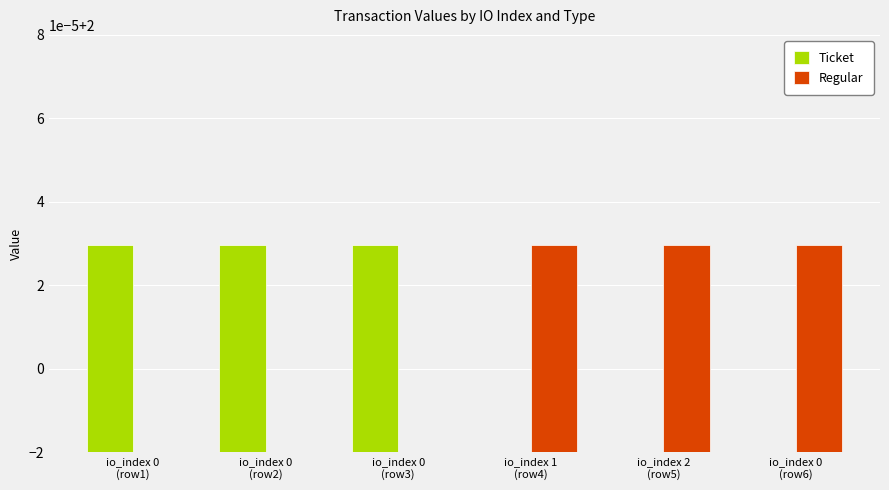

What position from the left is io_index 1
(row4)?

4